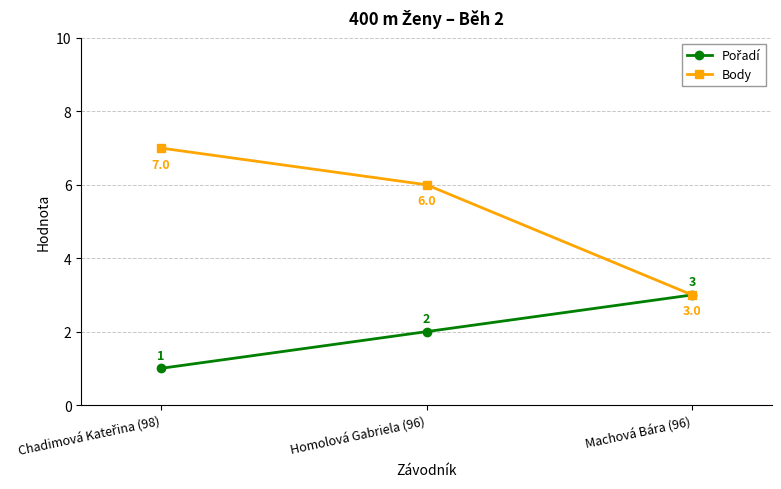

How many lines are shown in the chart?

2